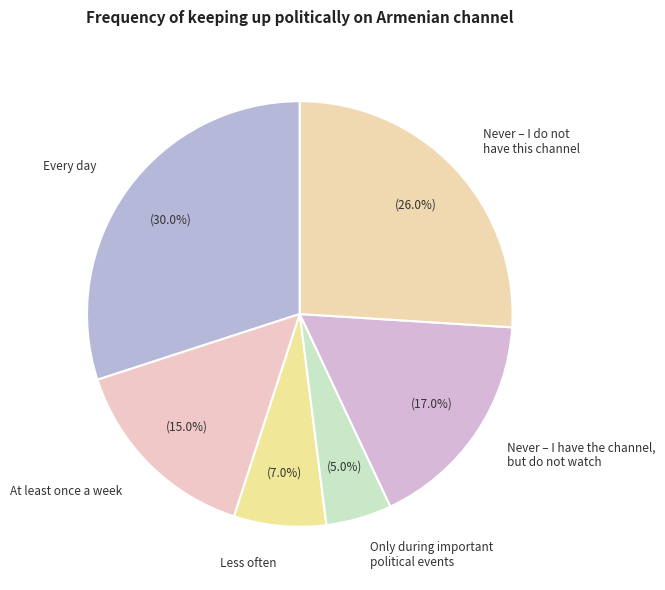

Which slice is the largest?

Every day